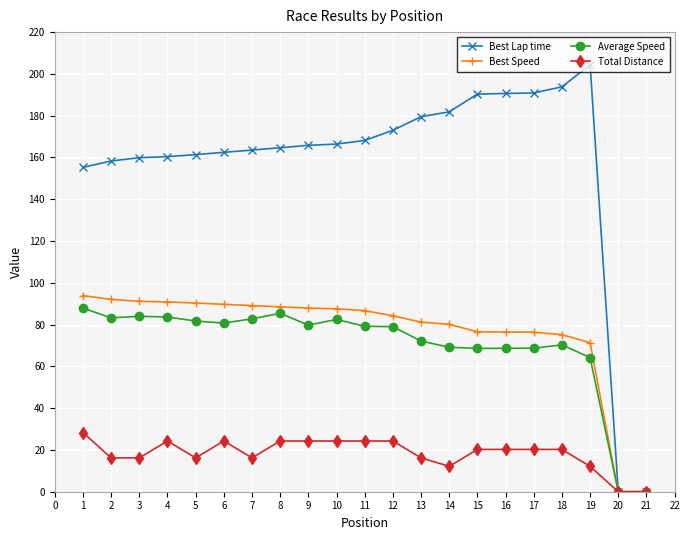

True or false: Best Lap time has a value of 173.0 at 12.

True